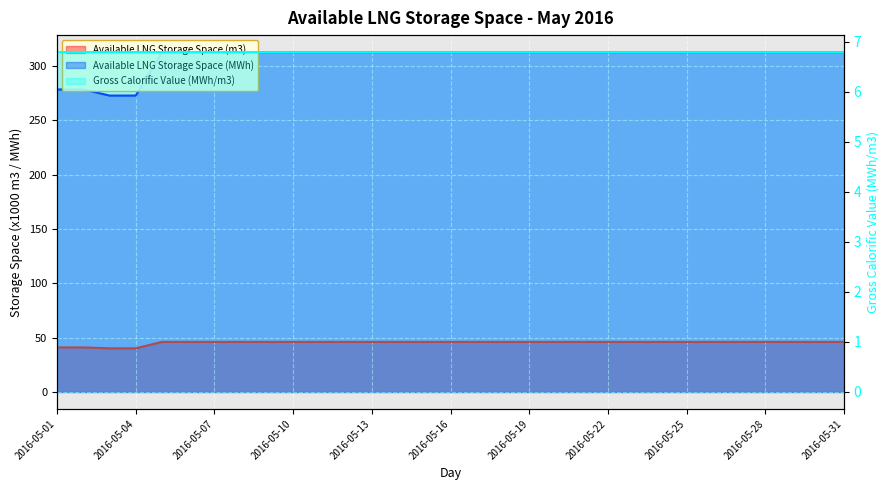

At which label is Available LNG Storage Space (MWh) closest to 292?

2016-05-01